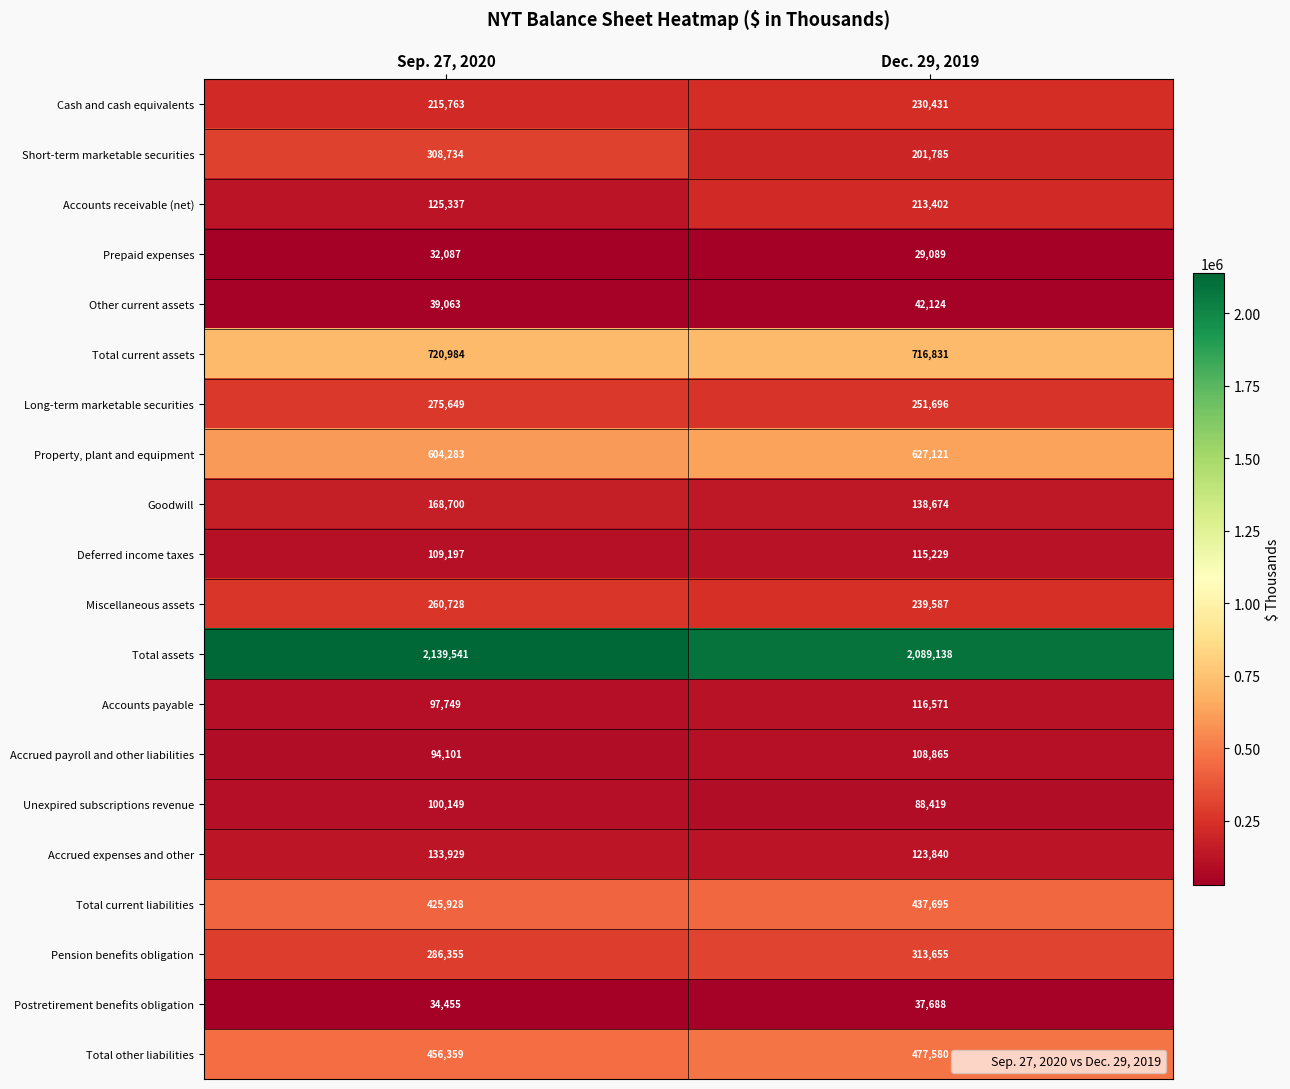

How many distinct data groups are displayed?

20